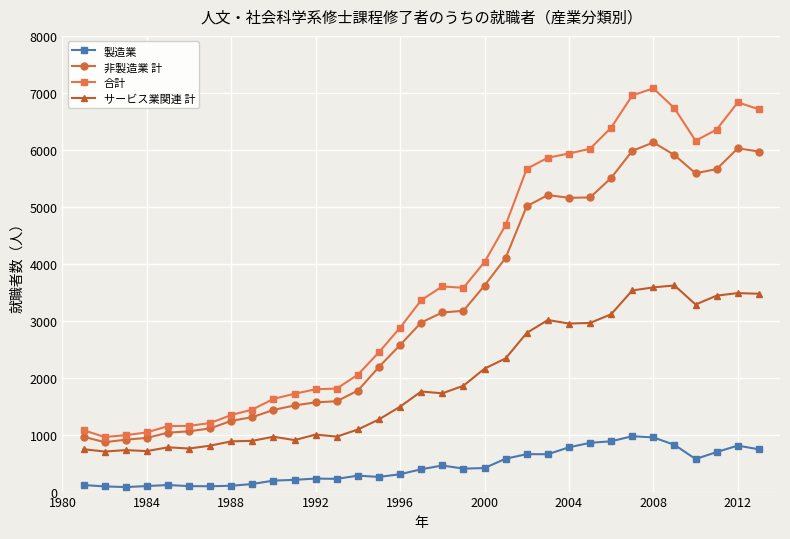

What is the highest value of the 製造業 series?

972